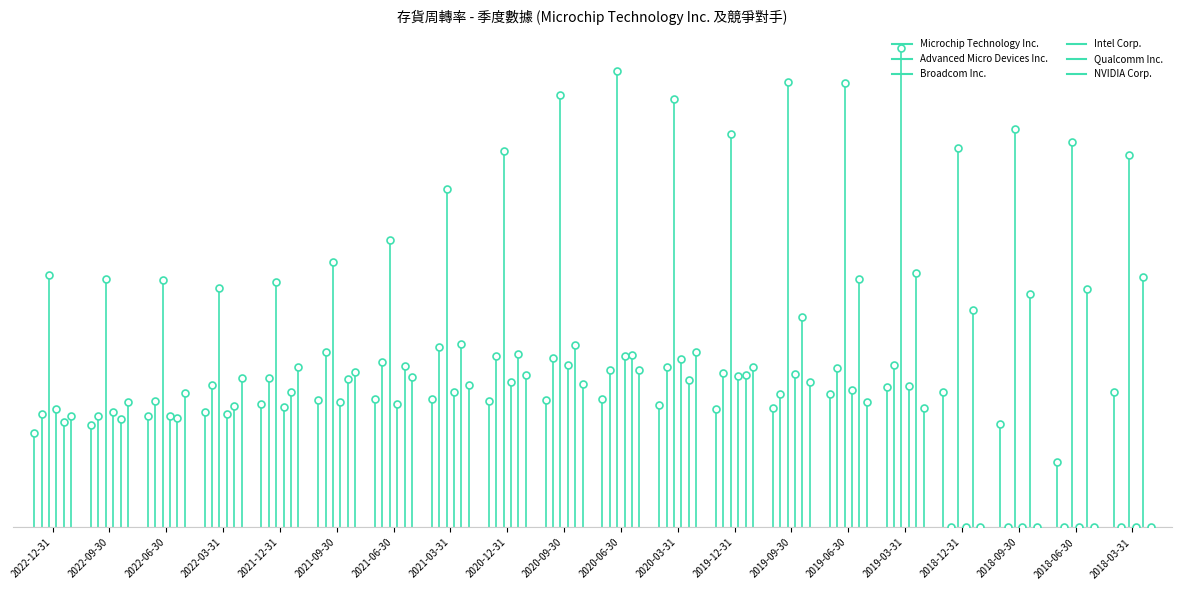

Which series contains the lowest Y value?

Microchip Technology Inc.